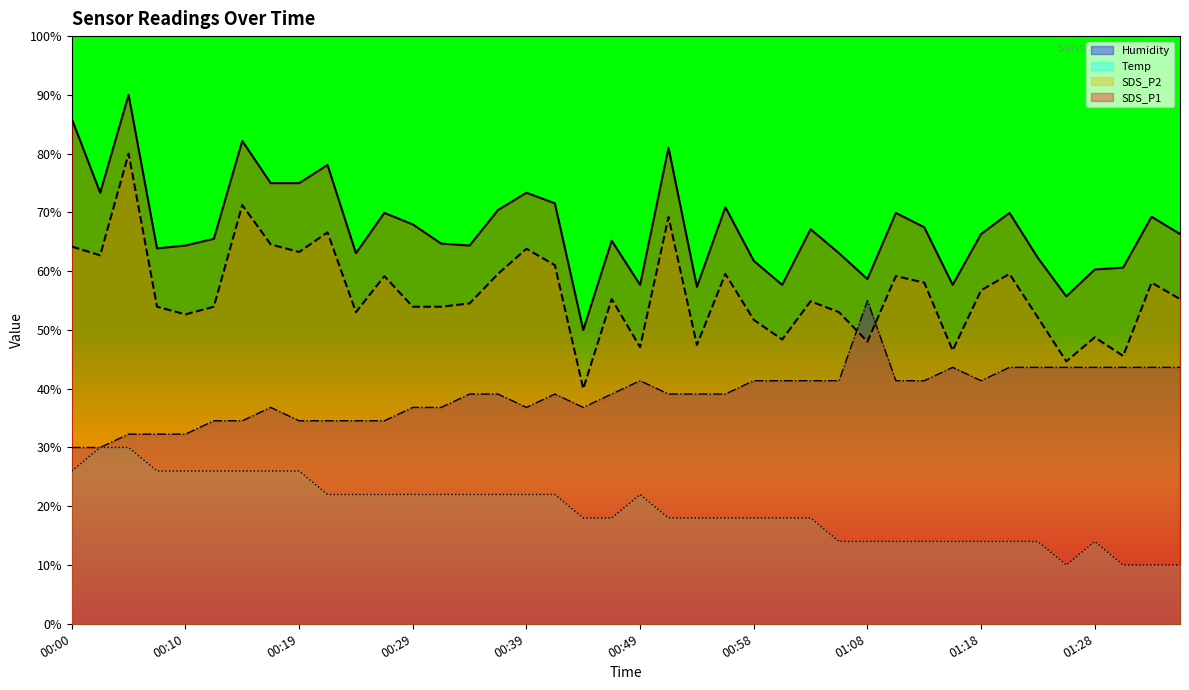

In Humidity, how many points are lower than both neighbors (excluding endpoints)?

3